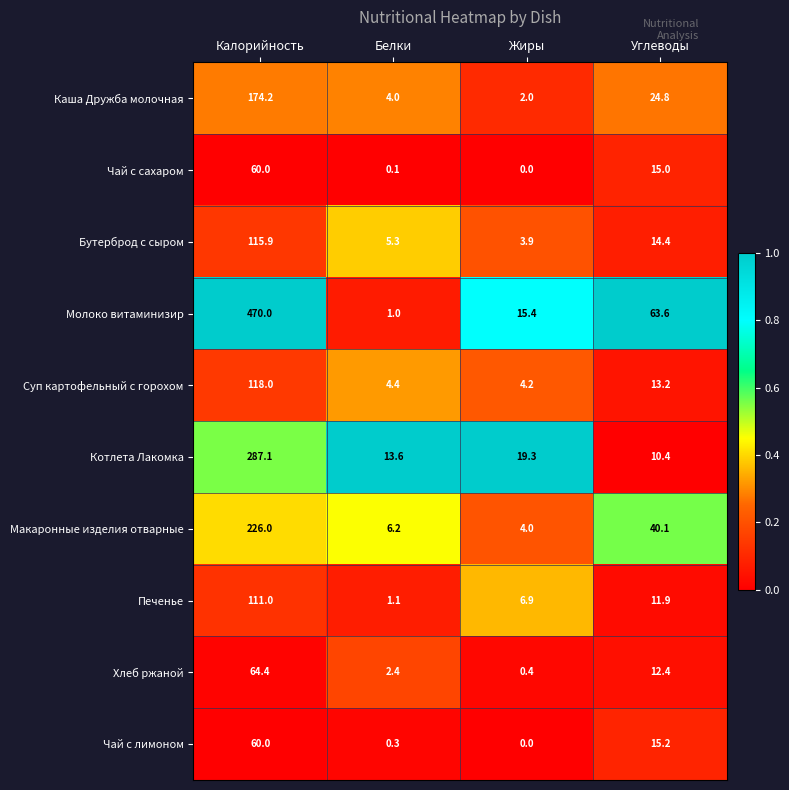

The value of Чай с сахаром at Белки is 0.1. True or false?

True